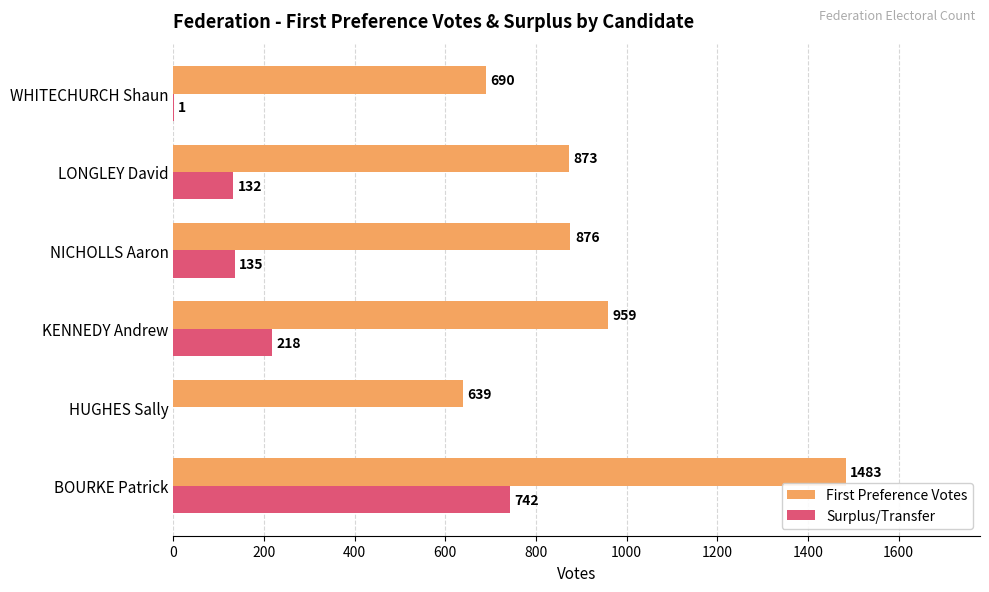

At which category is the sum across all series the highest?

BOURKE Patrick